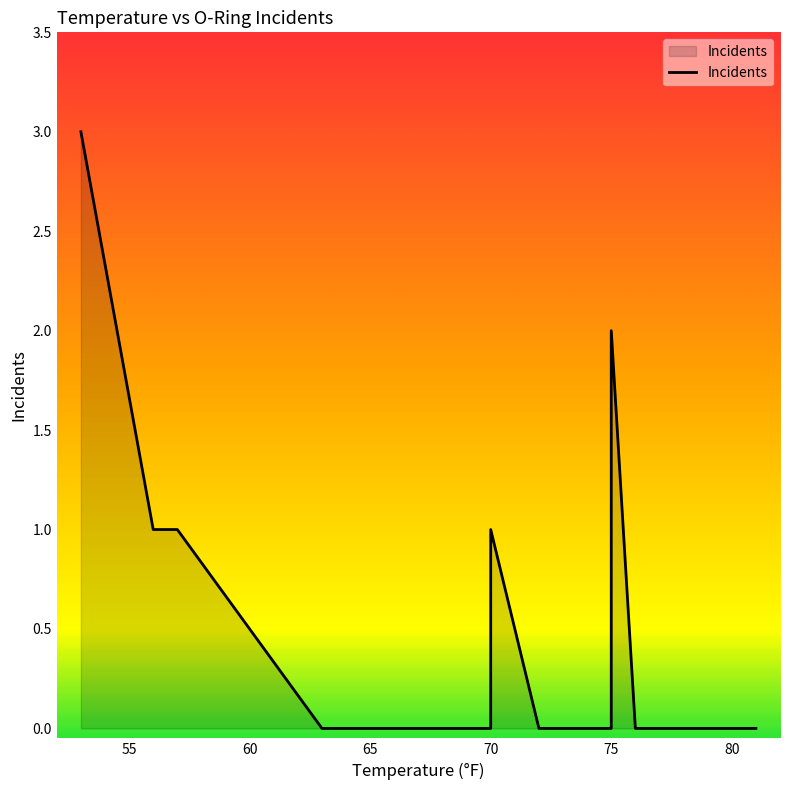

What is the change in value from 70 to 76?

-1